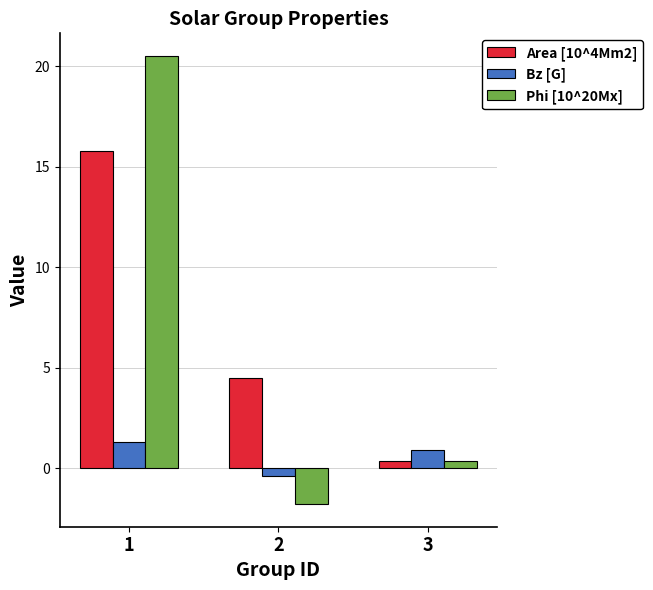

How many positive values does the Phi [10^20Mx] series have?

2